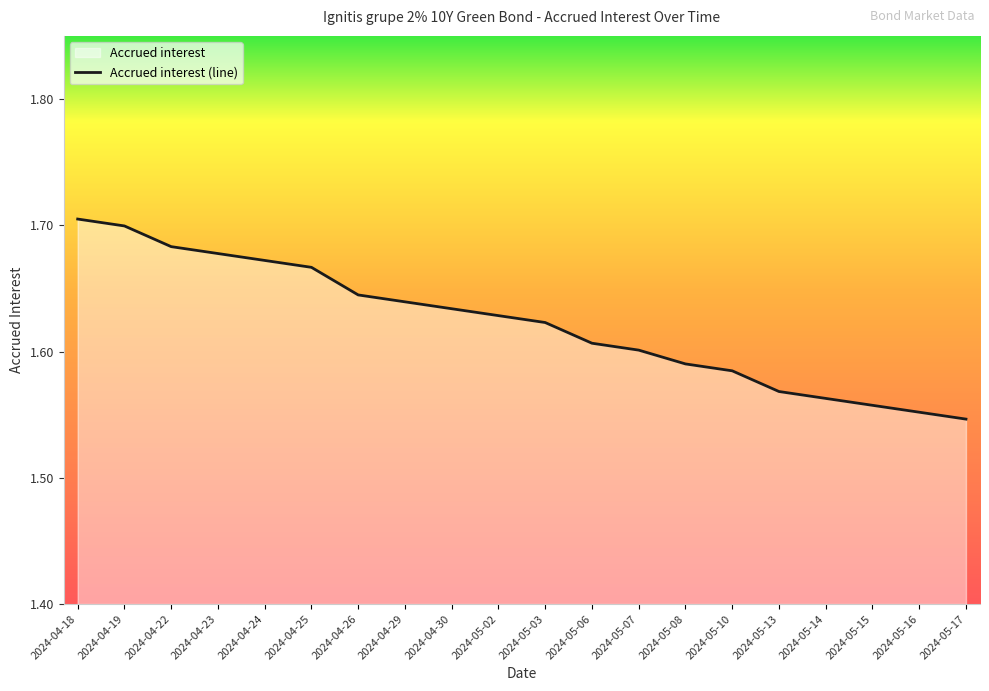

How many lines are shown in the chart?

1